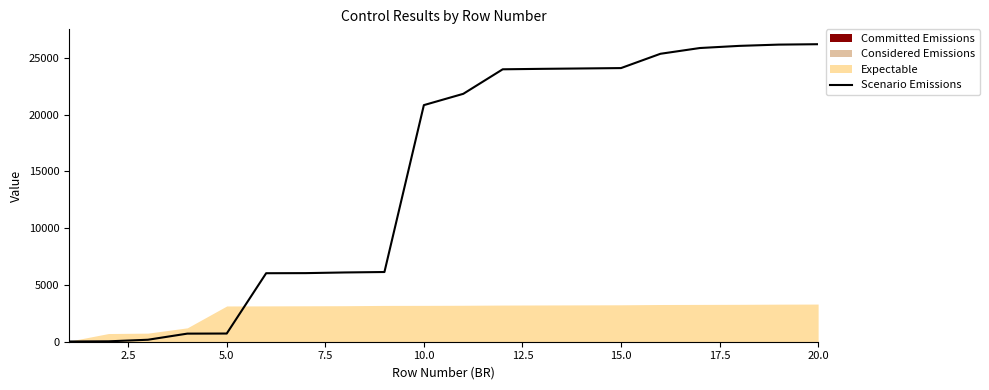

What is the average value?

14721